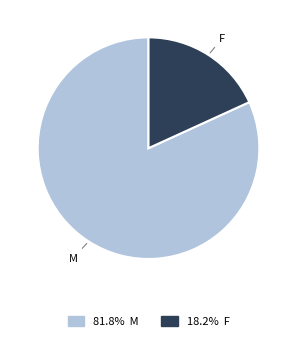

Which has a higher value, M or F?

M